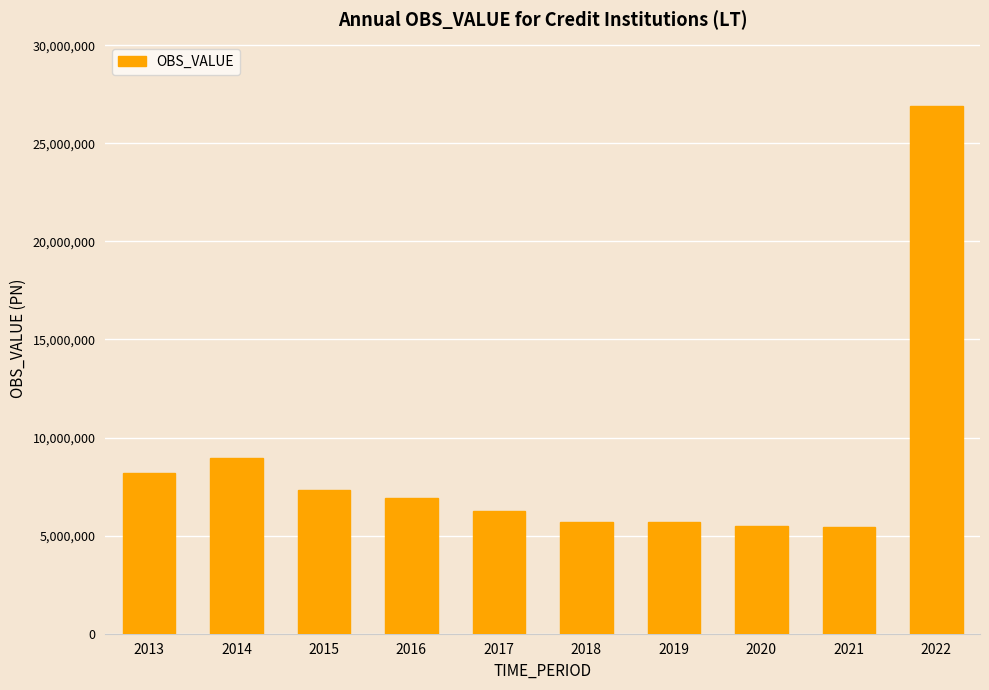

The value at 2013 is 8174576. True or false?

True